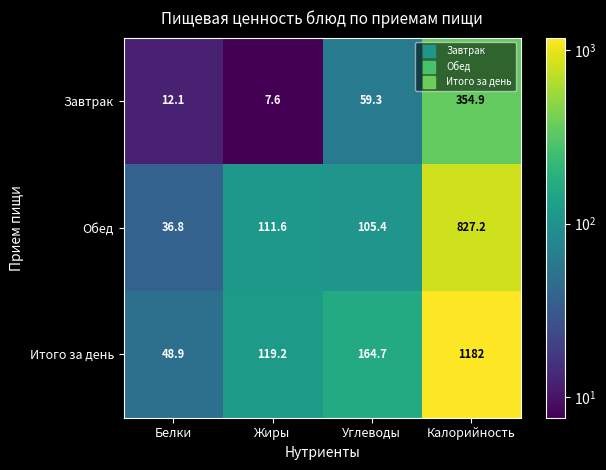

What is the difference between the highest and lowest values at Углеводы?

105.4